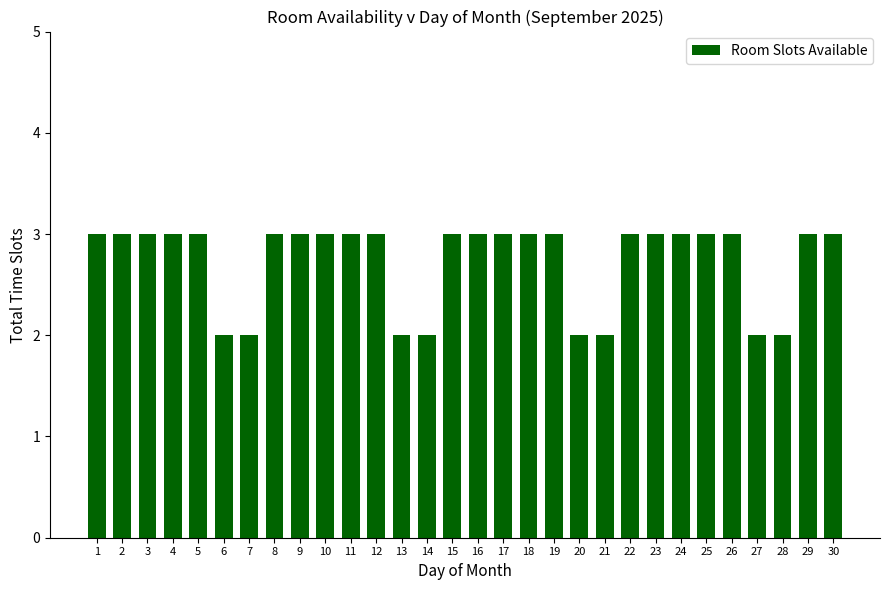

Reading right to left, what are all the values shown in this chart?

30=3	29=3	28=2	27=2	26=3	25=3	24=3	23=3	22=3	21=2	20=2	19=3	18=3	17=3	16=3	15=3	14=2	13=2	12=3	11=3	10=3	9=3	8=3	7=2	6=2	5=3	4=3	3=3	2=3	1=3